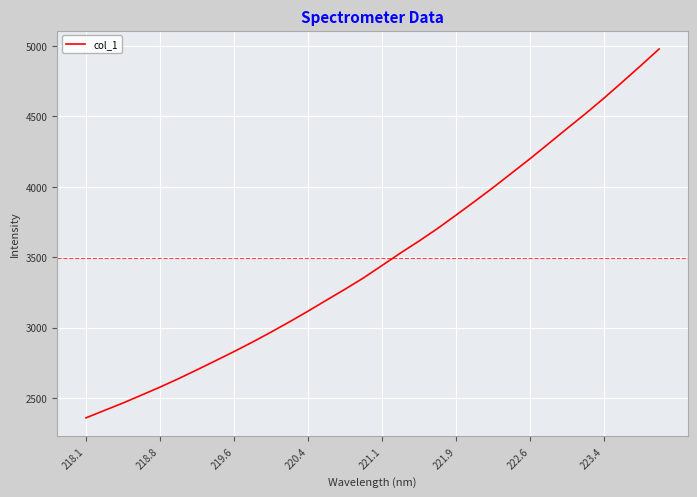

What is the maximum value shown in the chart?

4978.4